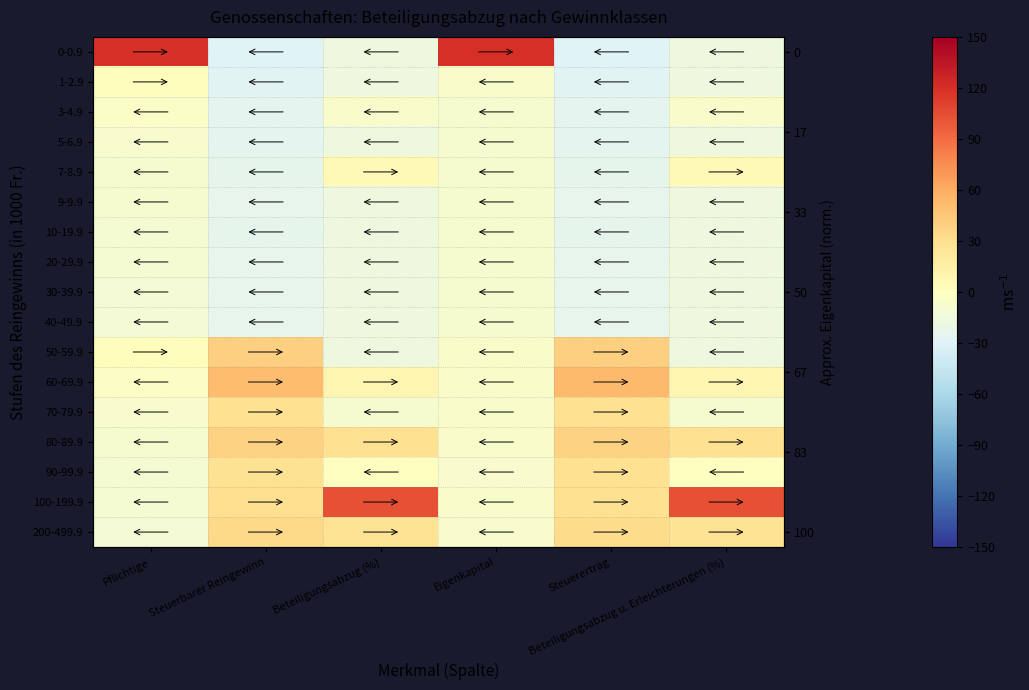

At how many categories does at least one series exceed 15?

6